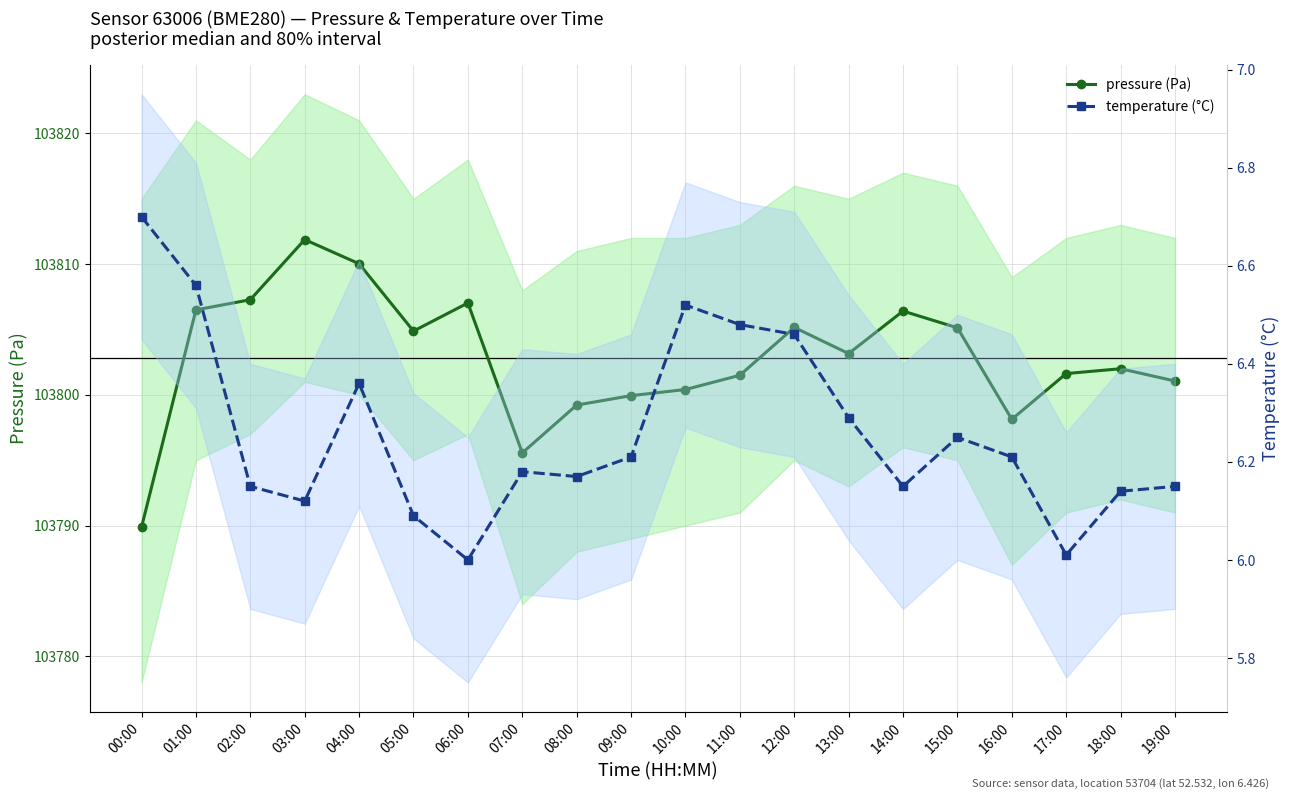

What is the value of the pressure (Pa) point at the 7th from the left?

103807.0